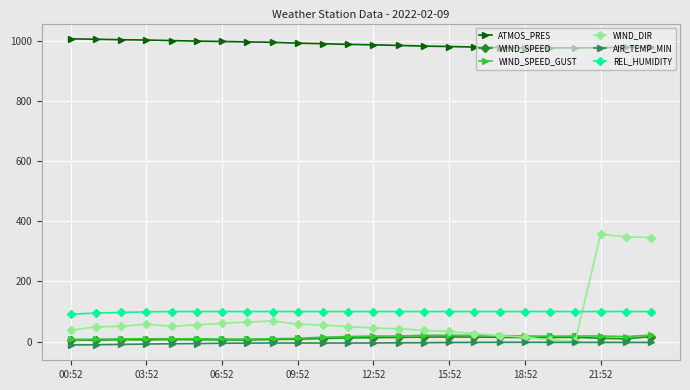

Which series has the largest total across all categories?

ATMOS_PRES